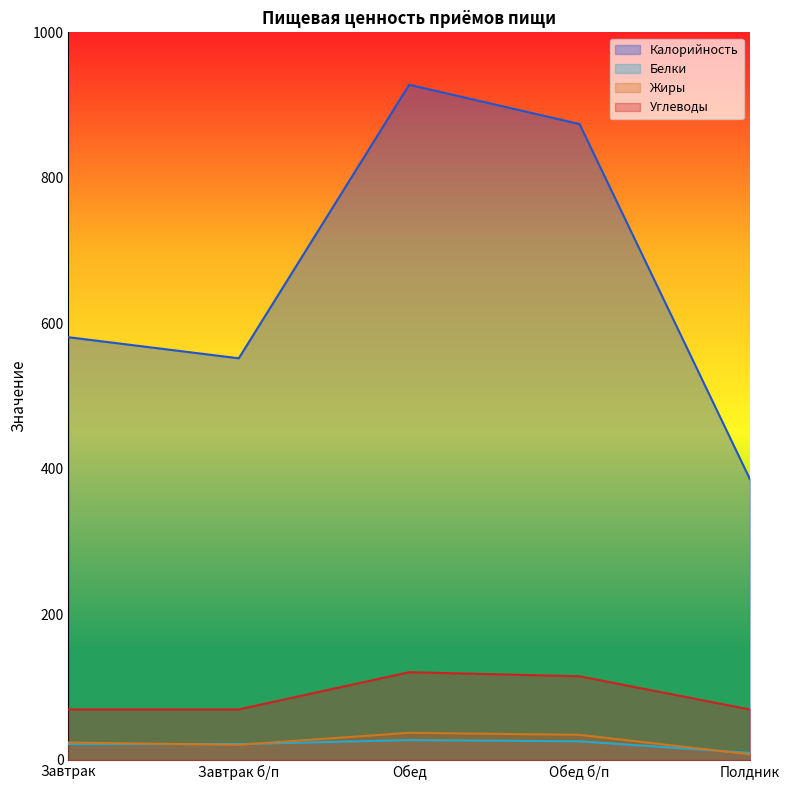

What value does the Жиры series have at Обед б/п?

34.5